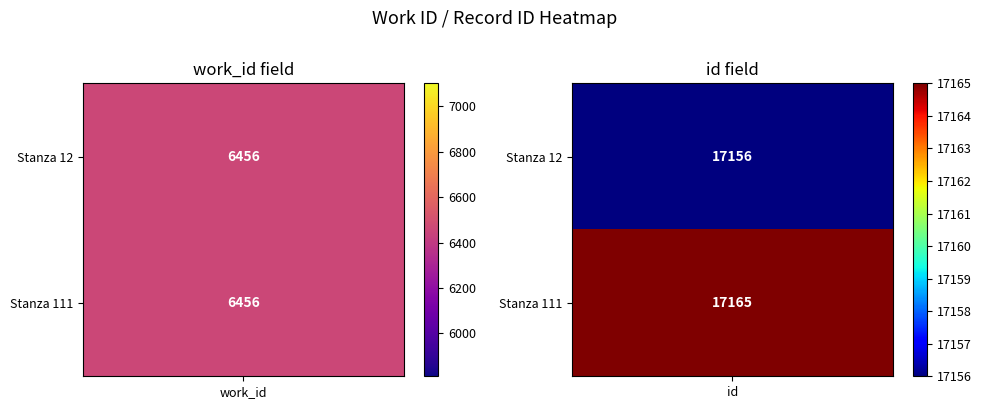

Which series has the widest spread of values?

Stanza 111